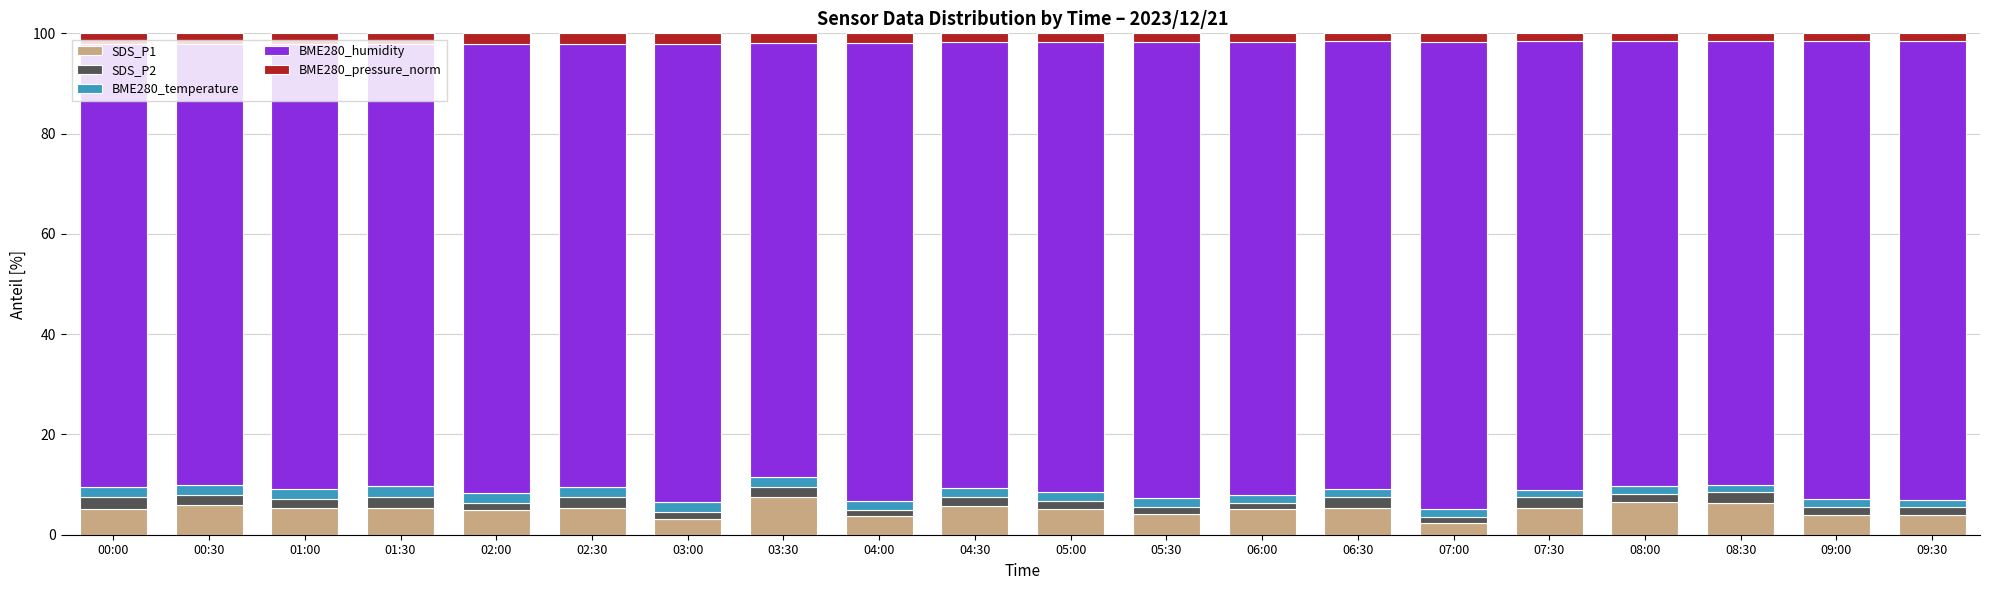

Does the chart contain stacked bars?

Yes